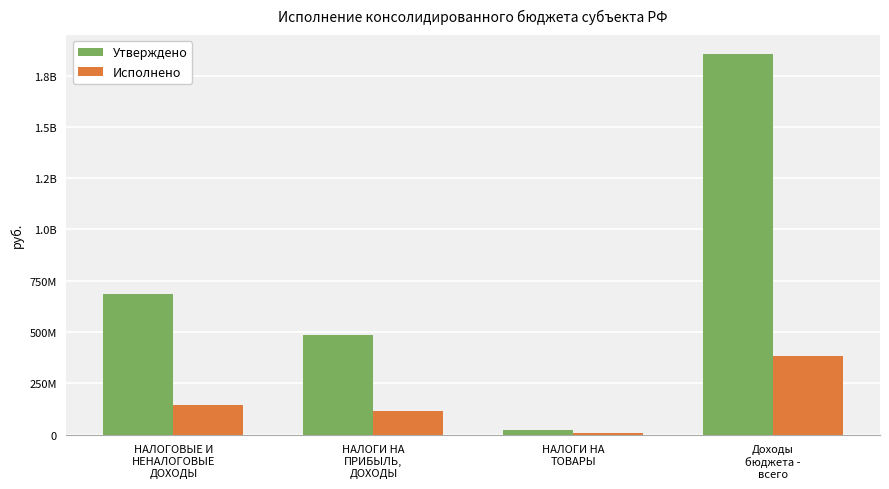

What position from the left is НАЛОГОВЫЕ И
НЕНАЛОГОВЫЕ
ДОХОДЫ?

1